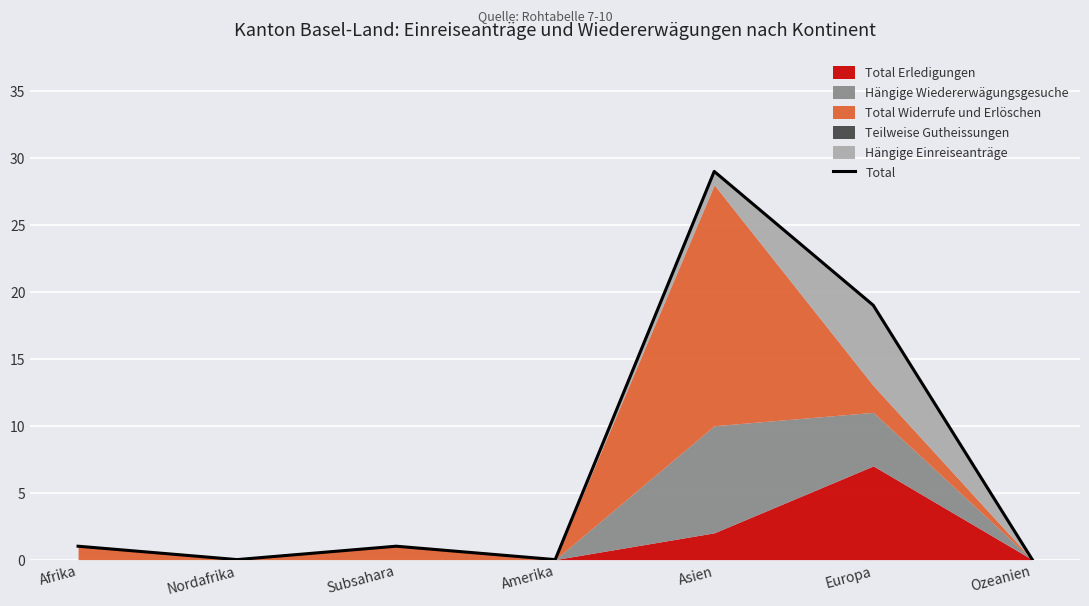

True or false: the data shows -20 at Ozeanien.

False